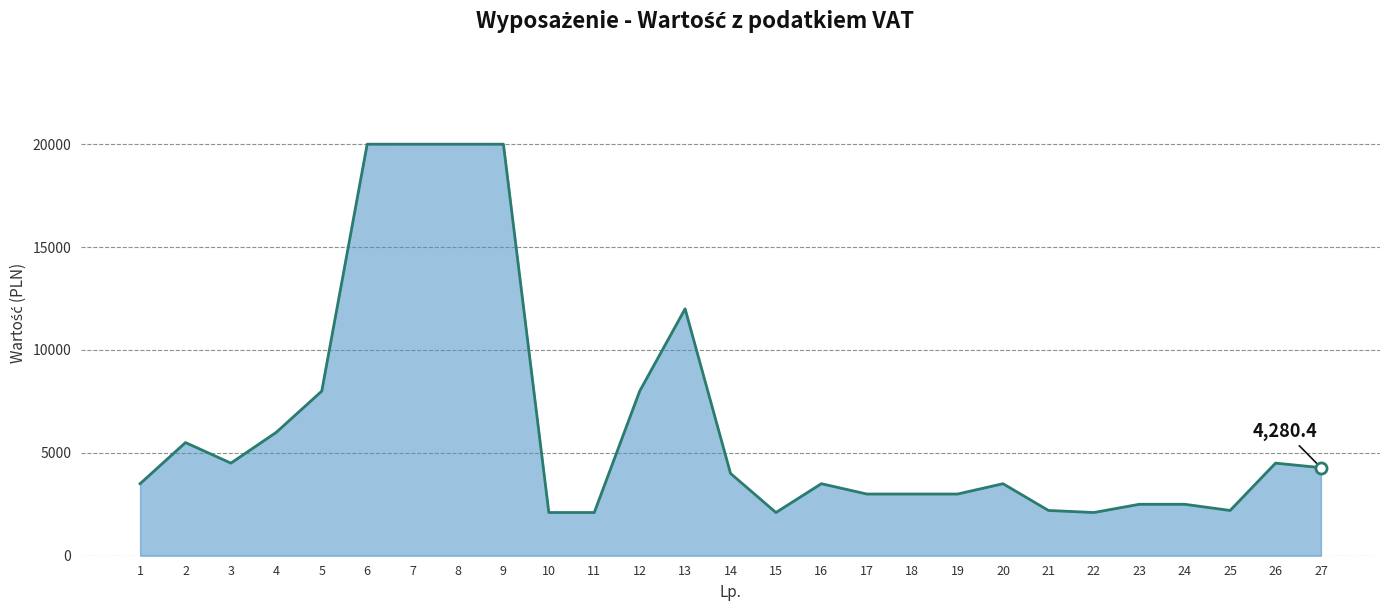

What is the difference between the values at 19 and 13?

9001.0